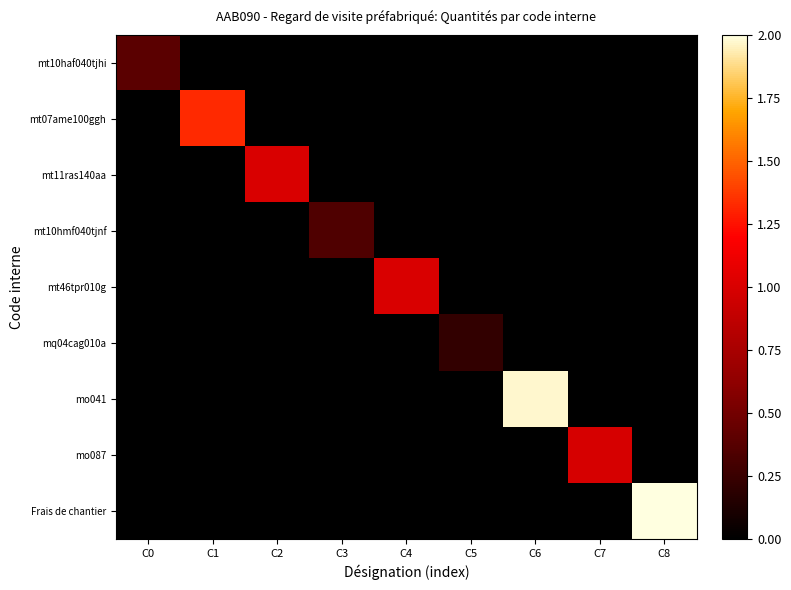

What is the total value across all series at C3?

0.3